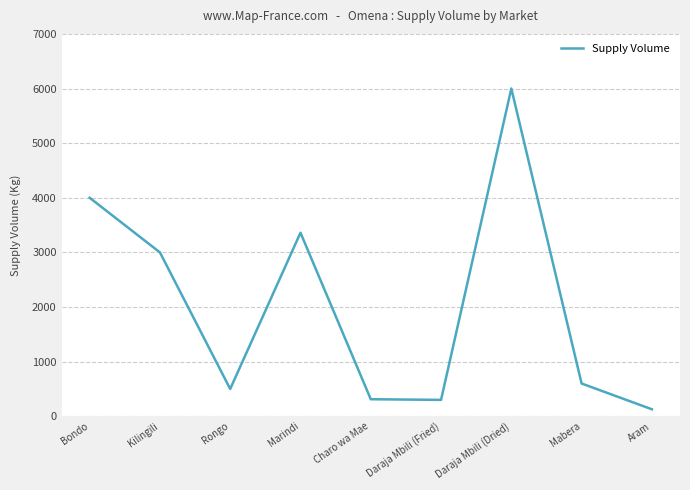

The value at Daraja Mbili (Dried) is 4088. True or false?

False